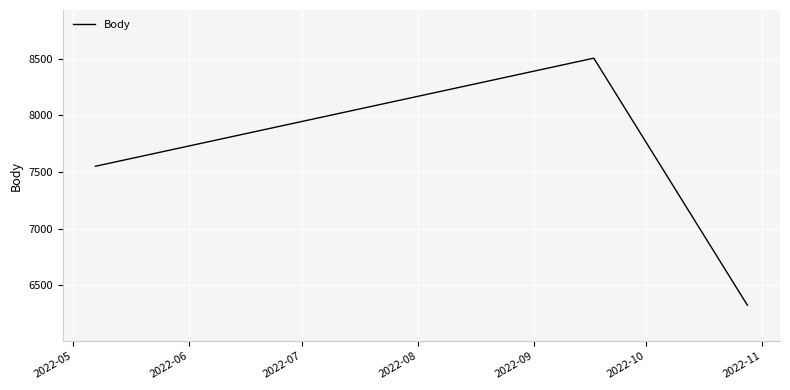

What is the minimum value shown in the chart?

6324